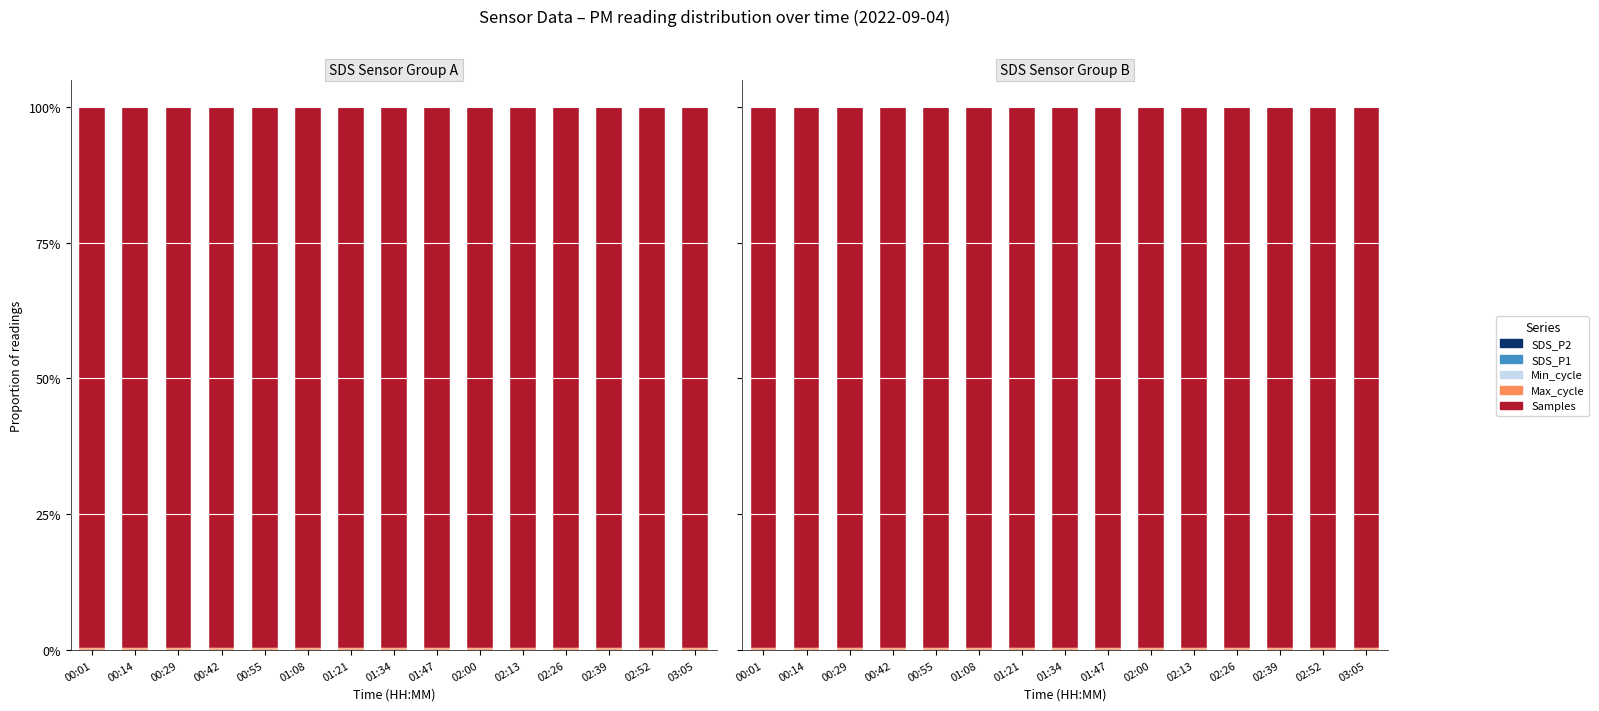

Reading left to right, list all the values displayed in this chart.

SDS_P2: 00:01=0.0	00:14=0.0	00:29=0.0	00:42=0.0	00:55=0.0	01:08=0.0	01:21=0.0	01:34=0.0	01:47=0.0	02:00=0.0	02:13=0.0	02:26=0.0	02:39=0.0	02:52=0.0	03:05=0.0
SDS_P1: 00:01=0.0	00:14=0.0	00:29=0.0	00:42=0.0	00:55=0.0	01:08=0.0	01:21=0.0	01:34=0.0	01:47=0.0	02:00=0.0	02:13=0.0	02:26=0.0	02:39=0.0	02:52=0.0	03:05=0.0
Min_cycle: 00:01=0.0	00:14=0.0	00:29=0.0	00:42=0.0	00:55=0.0	01:08=0.0	01:21=0.0	01:34=0.0	01:47=0.0	02:00=0.0	02:13=0.0	02:26=0.0	02:39=0.0	02:52=0.0	03:05=0.0
Max_cycle: 00:01=0.0	00:14=0.0	00:29=0.0	00:42=0.0	00:55=0.0	01:08=0.0	01:21=0.0	01:34=0.0	01:47=0.0	02:00=0.0	02:13=0.0	02:26=0.0	02:39=0.0	02:52=0.0	03:05=0.0
Samples: 00:01=1.0	00:14=1.0	00:29=1.0	00:42=1.0	00:55=1.0	01:08=1.0	01:21=1.0	01:34=1.0	01:47=1.0	02:00=1.0	02:13=1.0	02:26=1.0	02:39=1.0	02:52=1.0	03:05=1.0